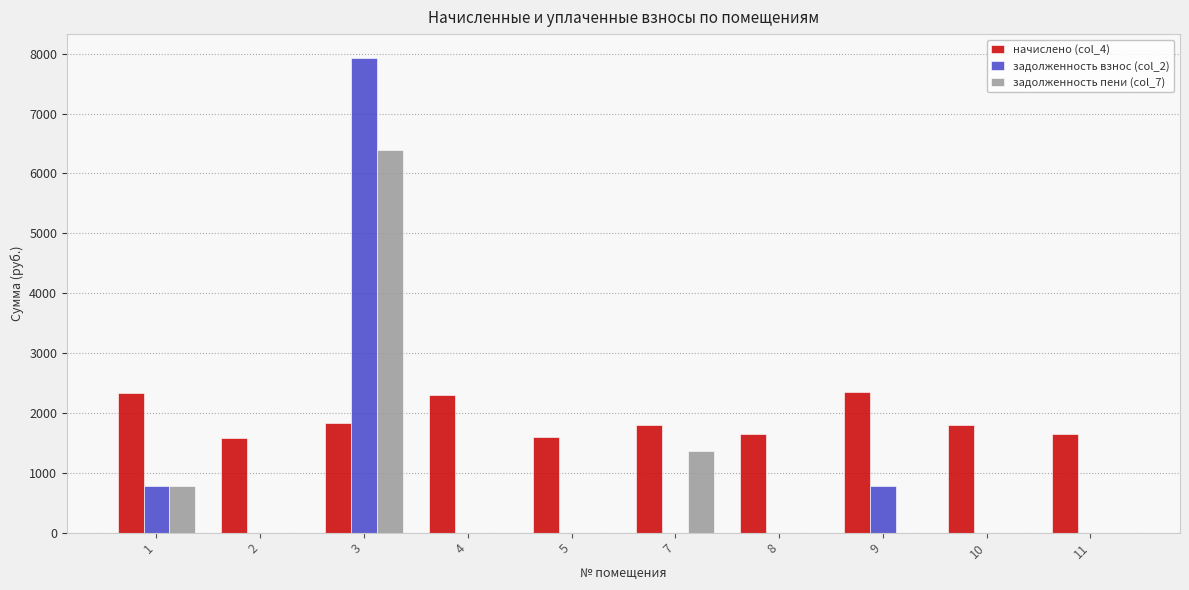

Between 7 and 10, which series saw the biggest shift?

задолженность пени (col_7)